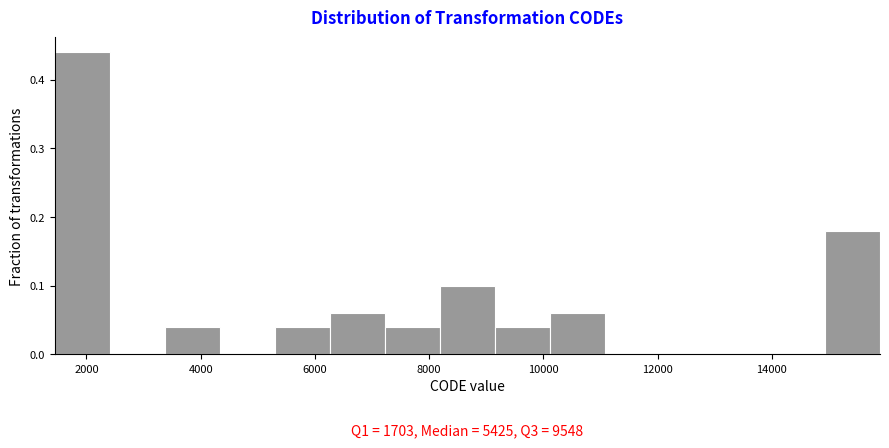

Over which range of the x-axis is the bar tallest?

1400 to 2400